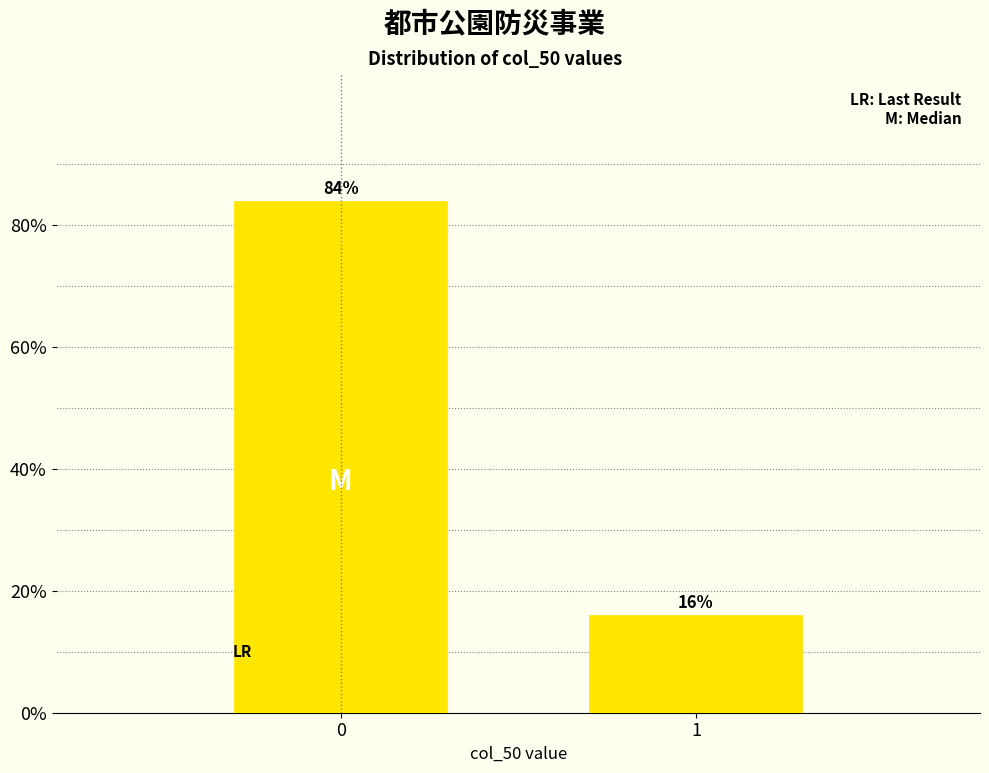

Reading left to right, transcribe all the data shown in this chart.

0=84	1=16